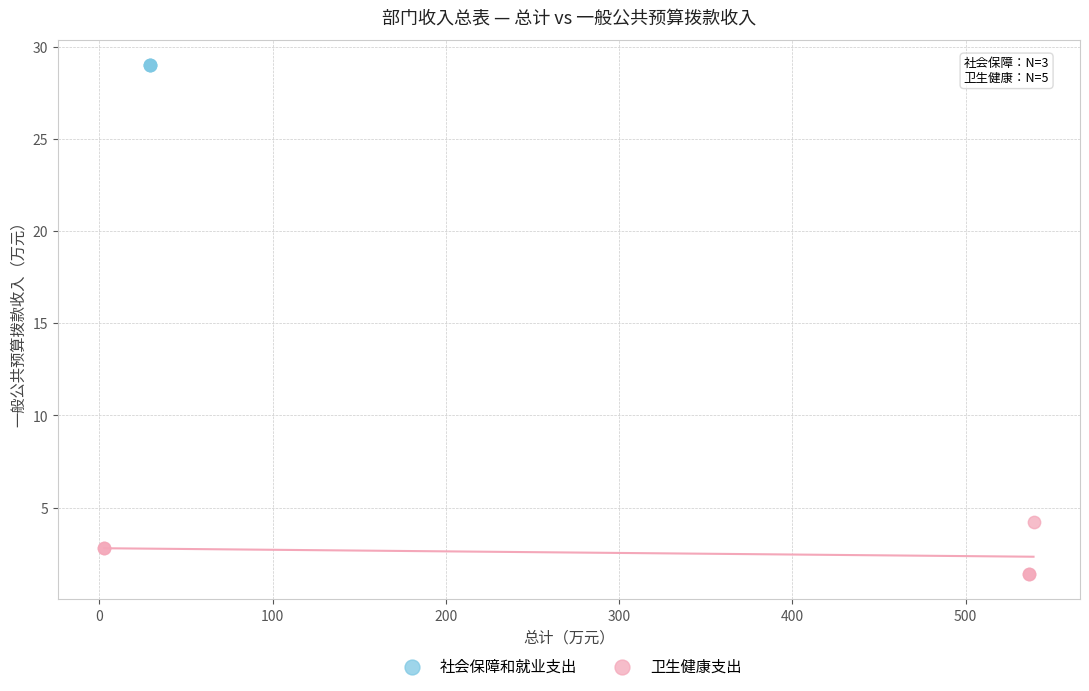

Which series contains the highest Y value?

社会保障和就业支出